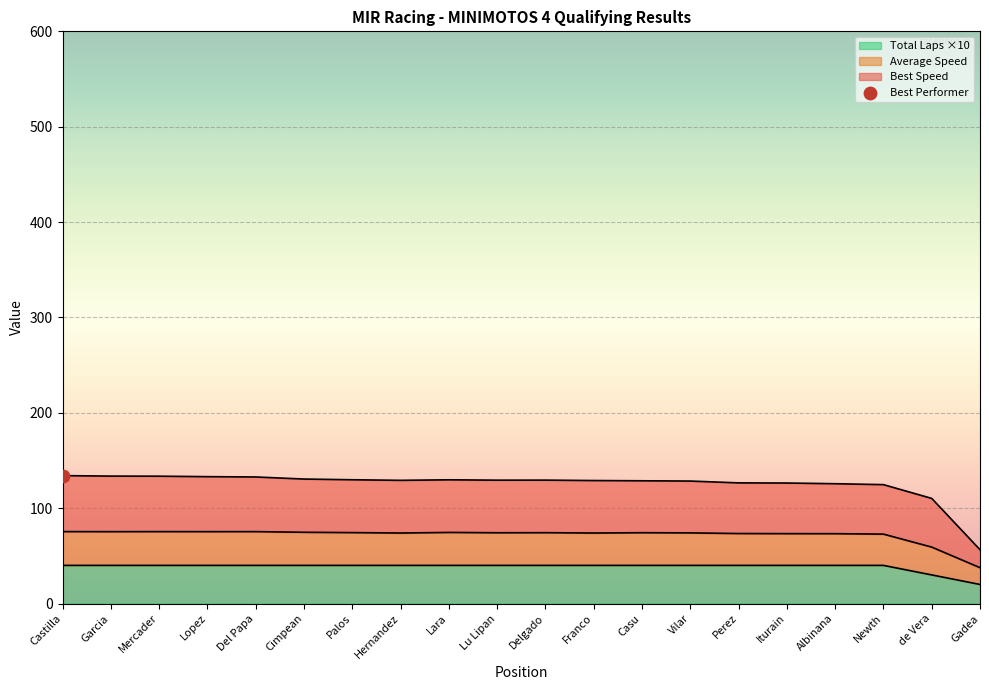

Which series reaches the minimum Y coordinate?

Total Laps